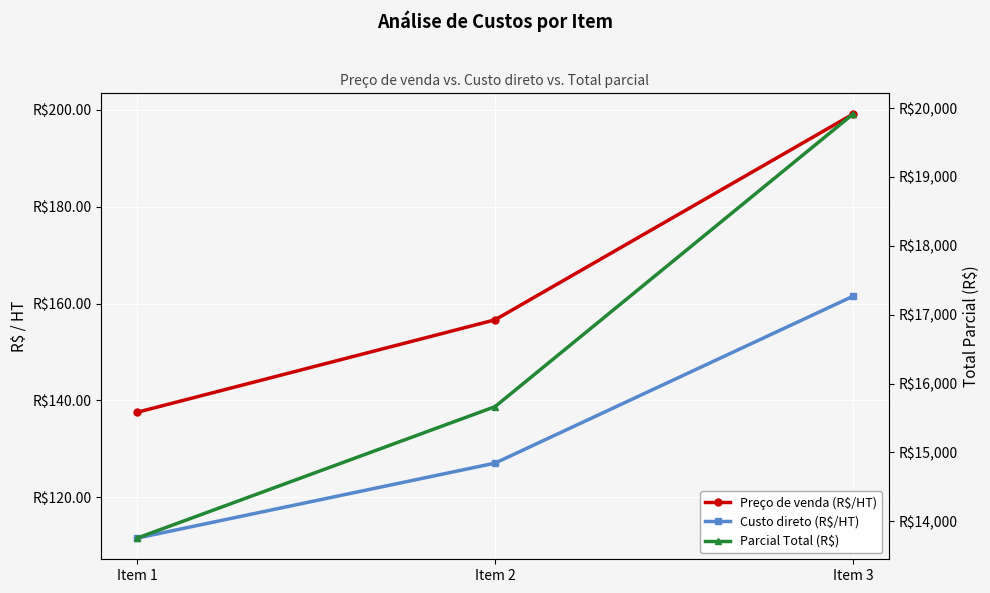

What is the sum of all Custo direto (R$/HT) values?

400.1